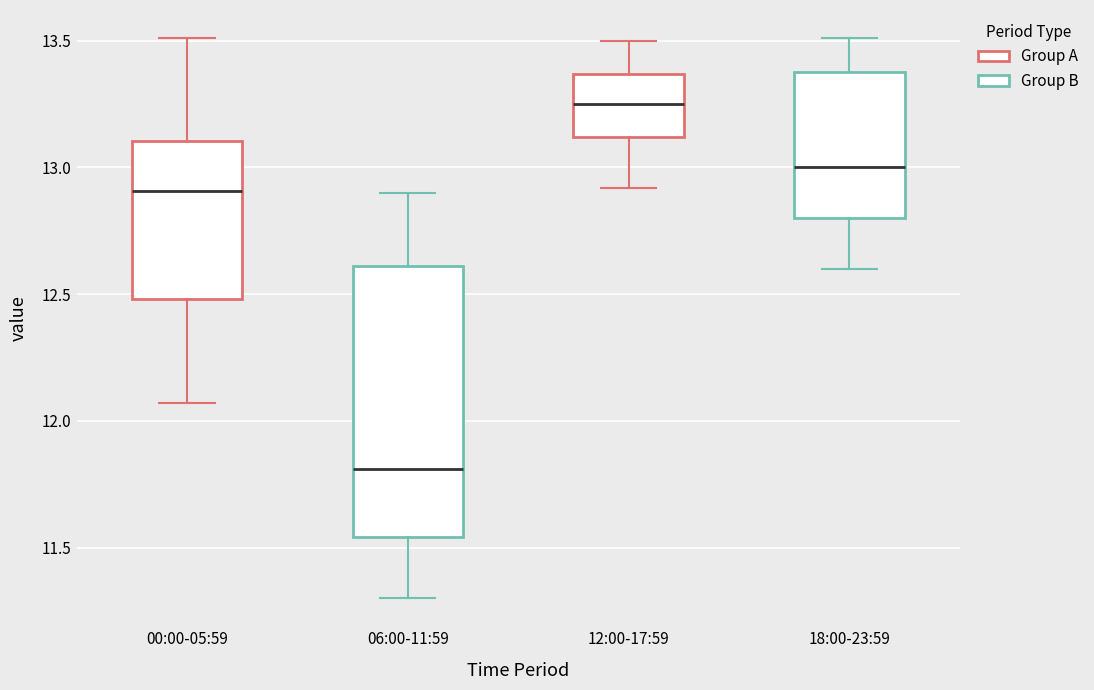

Reading left to right, transcribe this box plot: for each box, give where its median line is, the range the box spans, and where its two whiskers end, as read against the y-axis. The values are not printed on the chart, so give them approximately, as read against the axis.

00:00-05:59: median 12.90, box 12.50 to 13.10, whiskers 12.05 to 13.50
06:00-11:59: median 11.80, box 11.55 to 12.60, whiskers 11.30 to 12.90
12:00-17:59: median 13.25, box 13.10 to 13.35, whiskers 12.90 to 13.50
18:00-23:59: median 13.00, box 12.80 to 13.40, whiskers 12.60 to 13.50